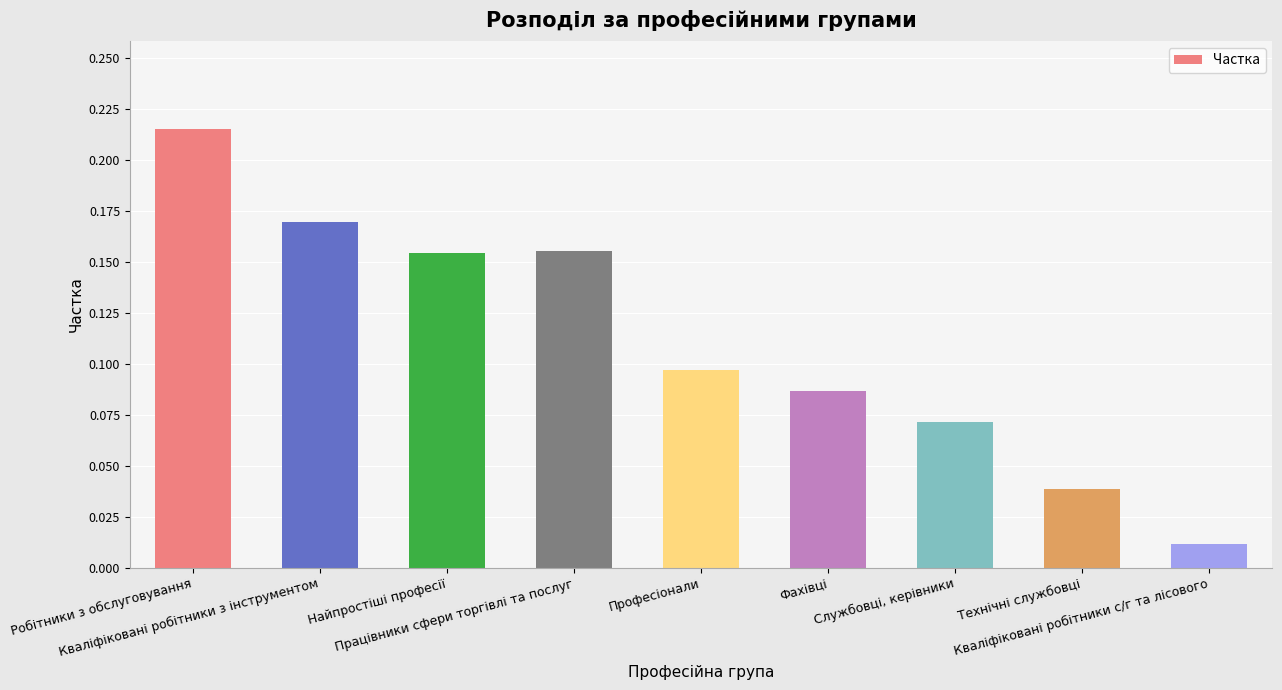

Reading left to right, transcribe all the data shown in this chart.

Робітники з обслуговування=0.2	Кваліфіковані робітники з інструментом=0.2	Найпростіші професії=0.2	Працівники сфери торгівлі та послуг=0.2	Професіонали=0.1	Фахівці=0.1	Службовці, керівники=0.1	Технічні службовці=0.0	Кваліфіковані робітники с/г та лісового=0.0